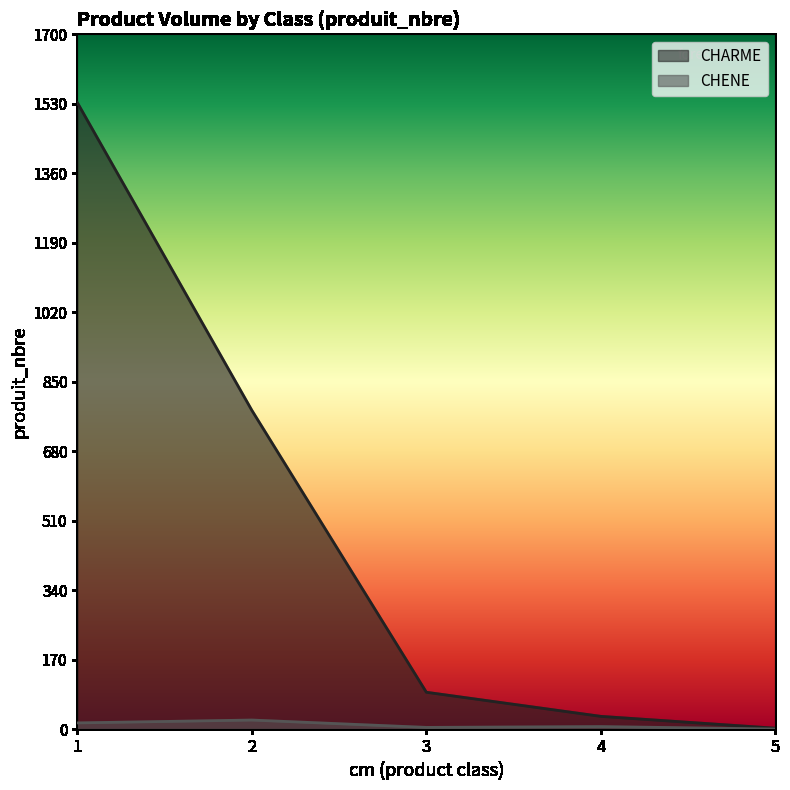

Rank the series by their maximum value, from lowest to highest.

CHENE, CHARME